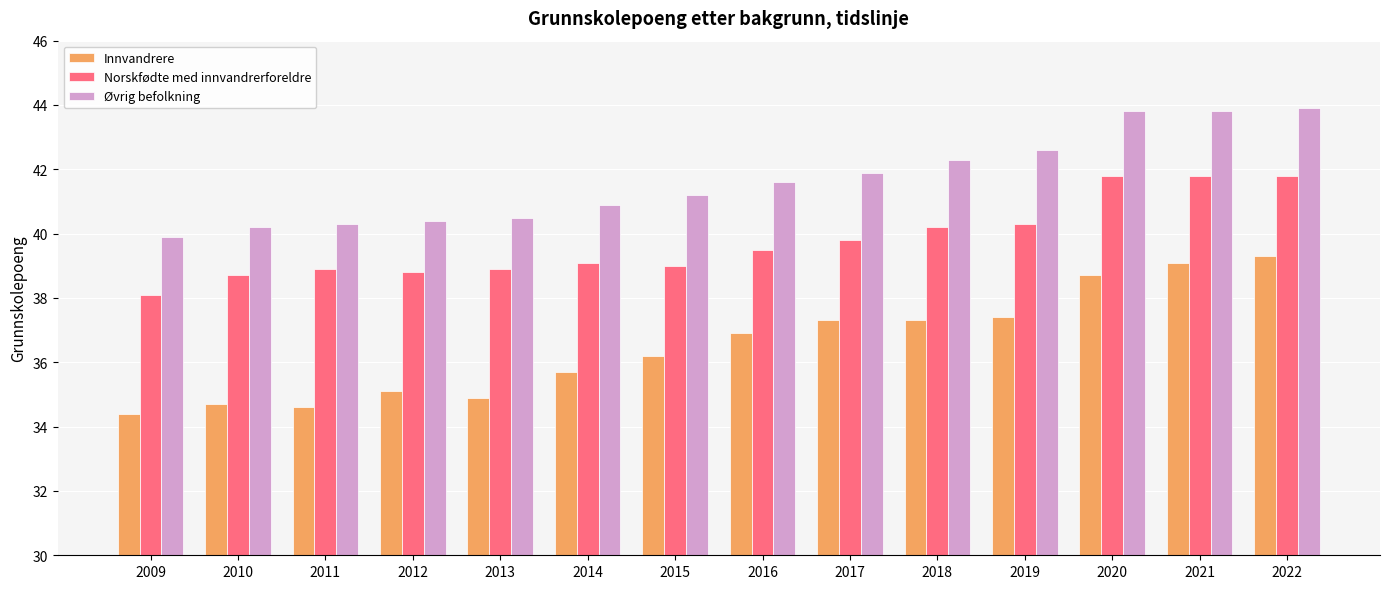

Where does the Øvrig befolkning series first go above 41?

2015